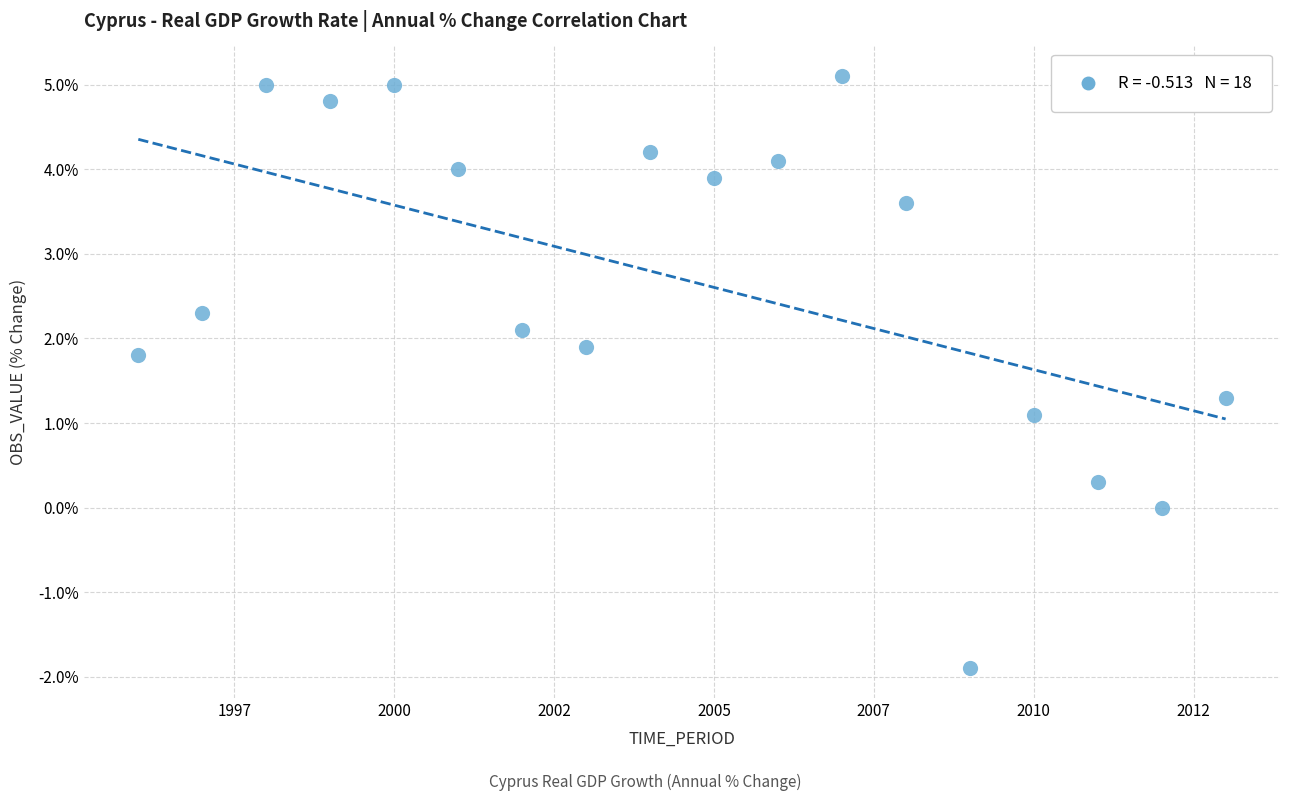

What Y value in the scatter plot is closest to 1?

1.1